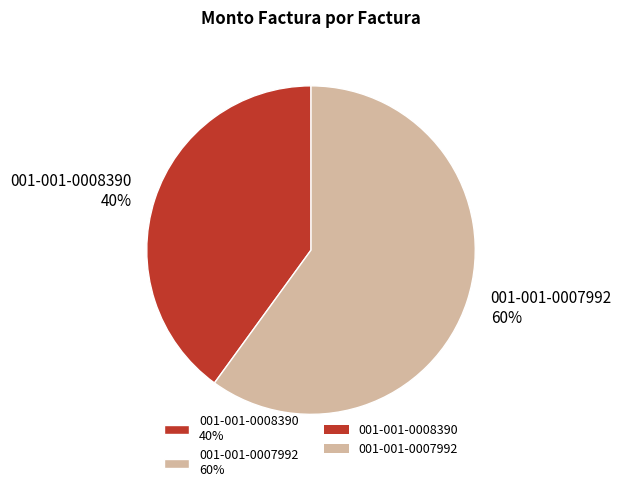

The 001-001-0008390 slice represents 40% of the pie. True or false?

True